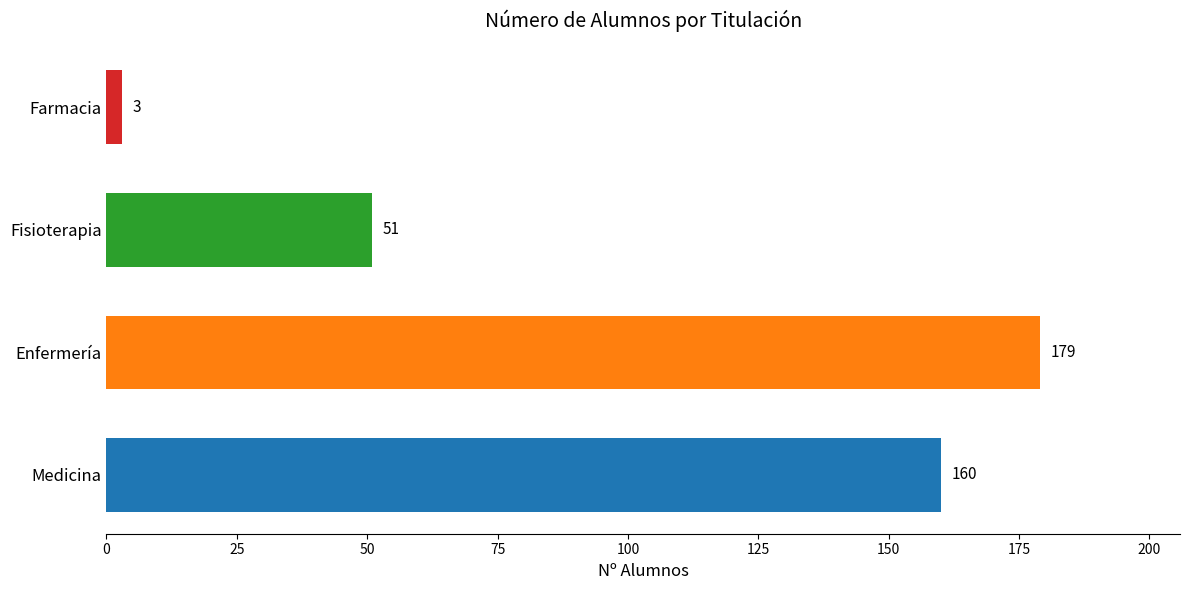

What is the difference between the maximum and minimum values?

176